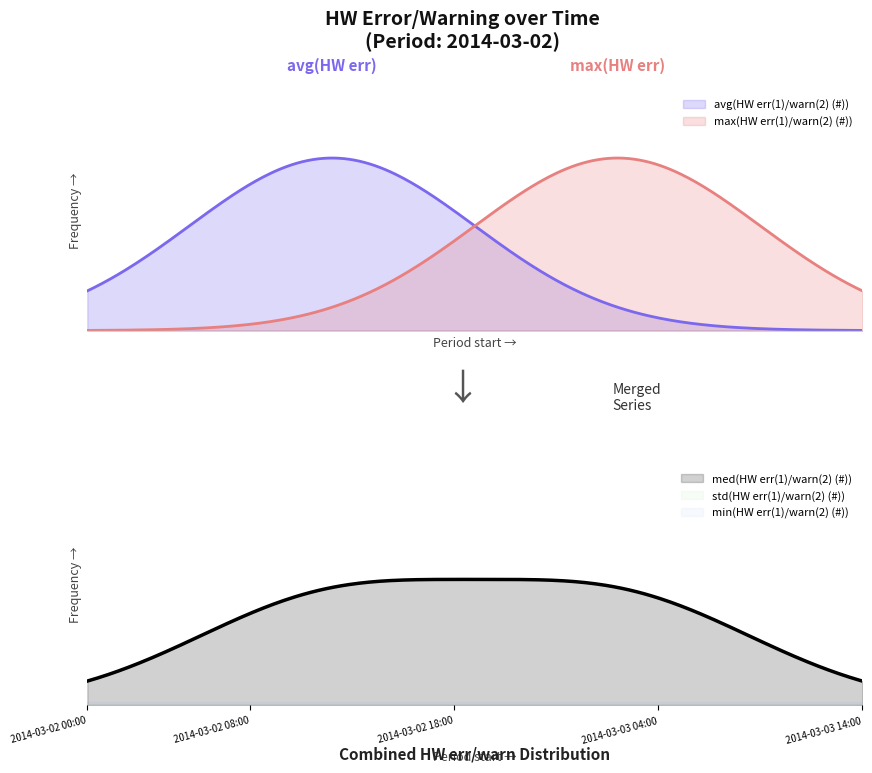

True or false: std(HW err(1)/warn(2) (#)) and med(HW err(1)/warn(2) (#)) cross at least once.

False